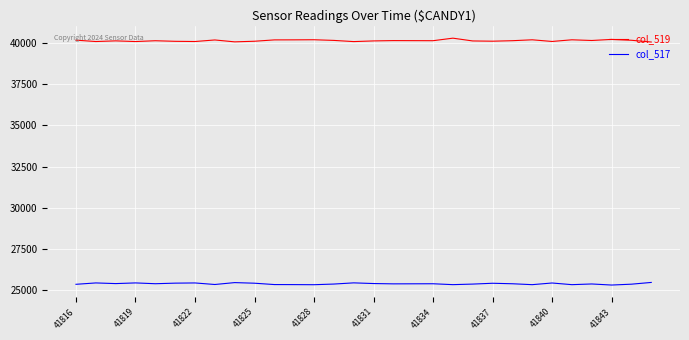

Which series has the largest total across all categories?

col_519